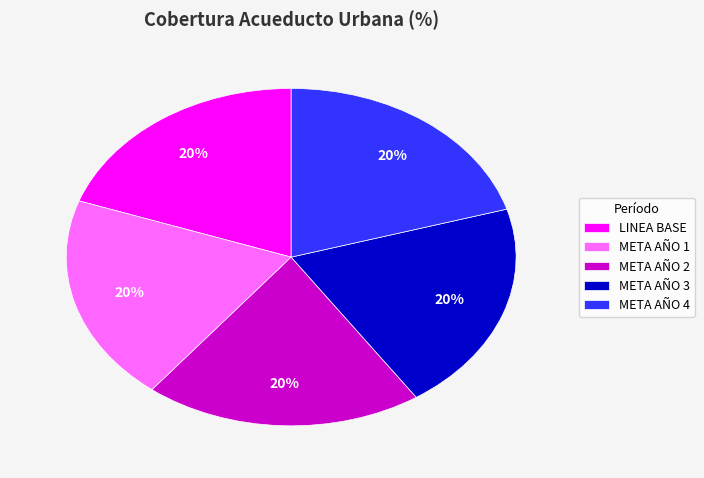

Combined, do LINEA BASE and META AÑO 4 account for over 50%?

No